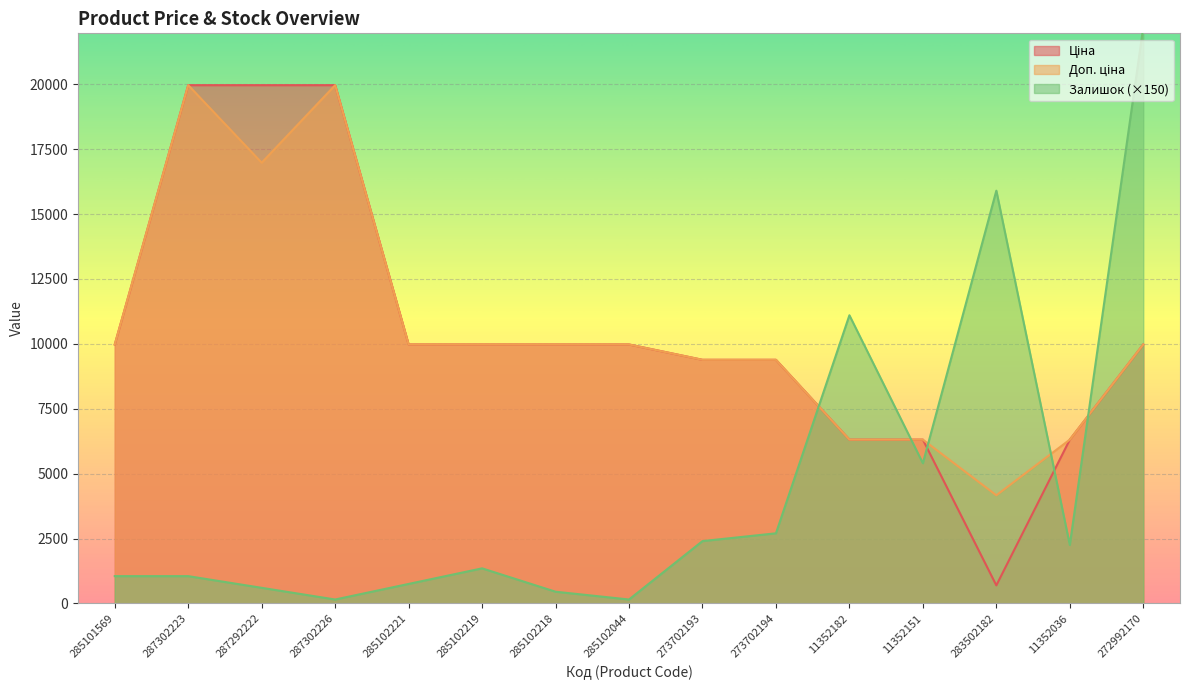

Is the value of Доп. ціна at 11352182 greater than the value of Залишок at 11352036?

Yes